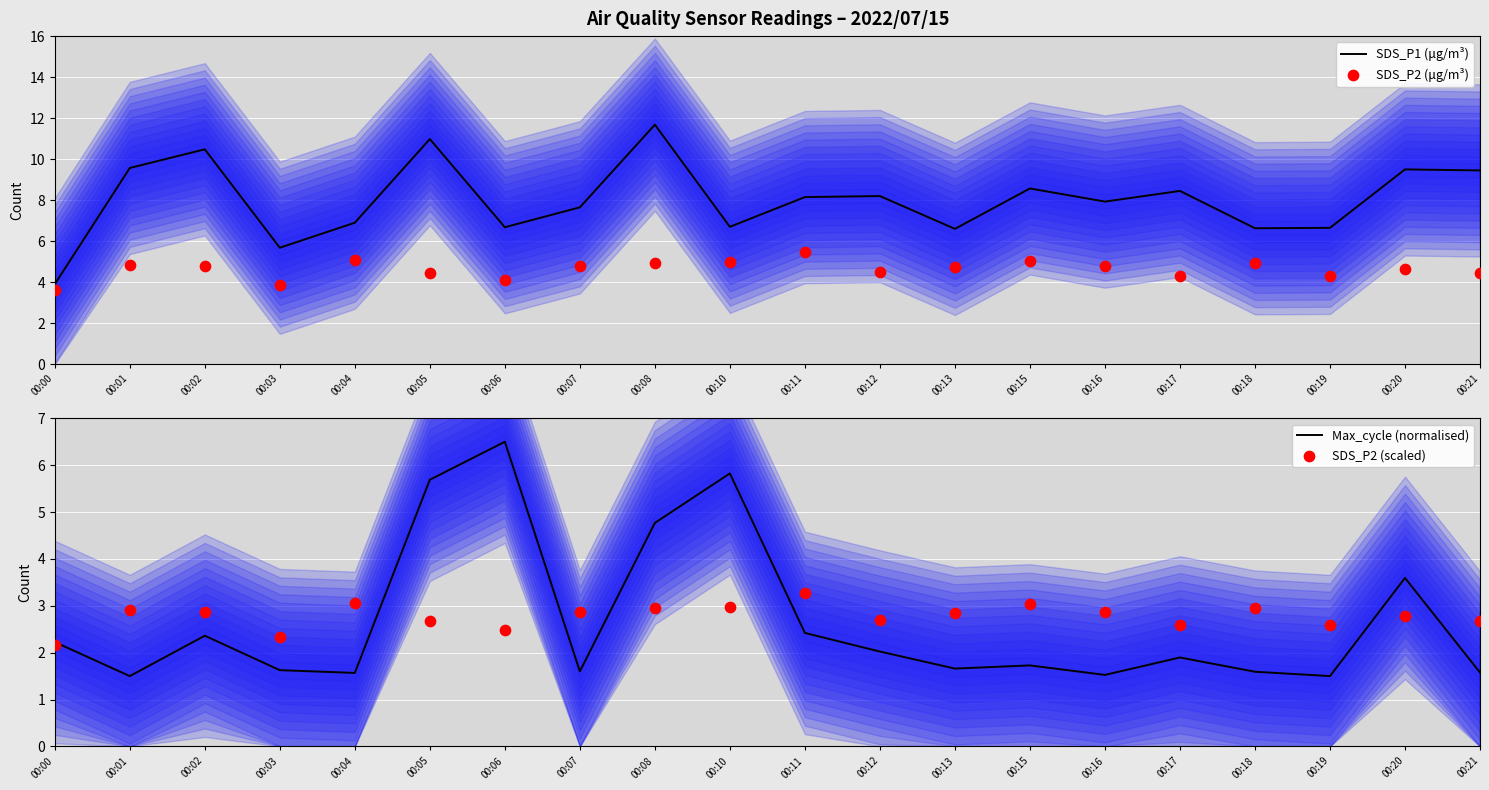

At which category is the sum across all series the highest?

00:08